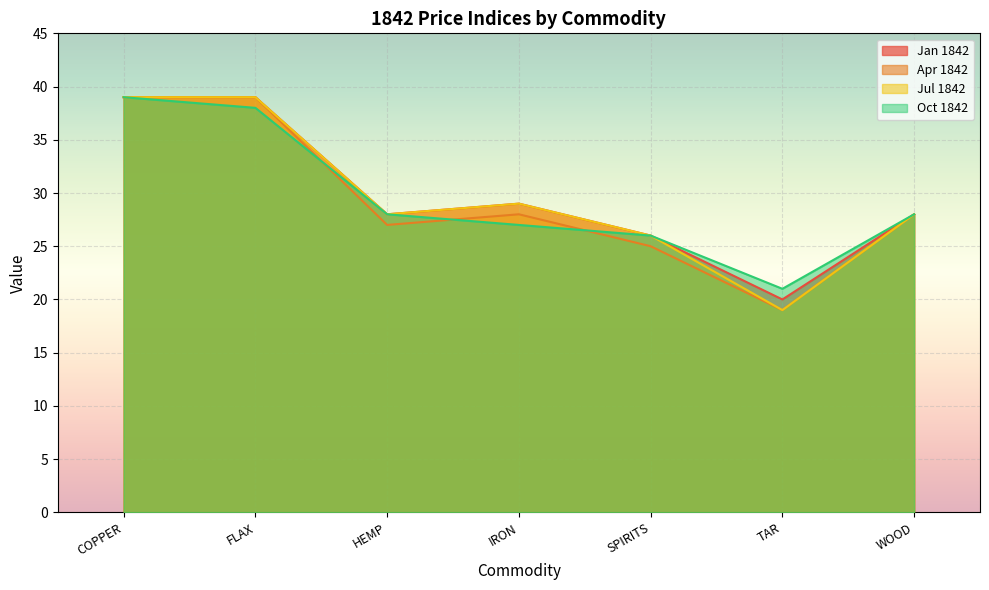

Which label corresponds to the smallest value in the chart?

TAR